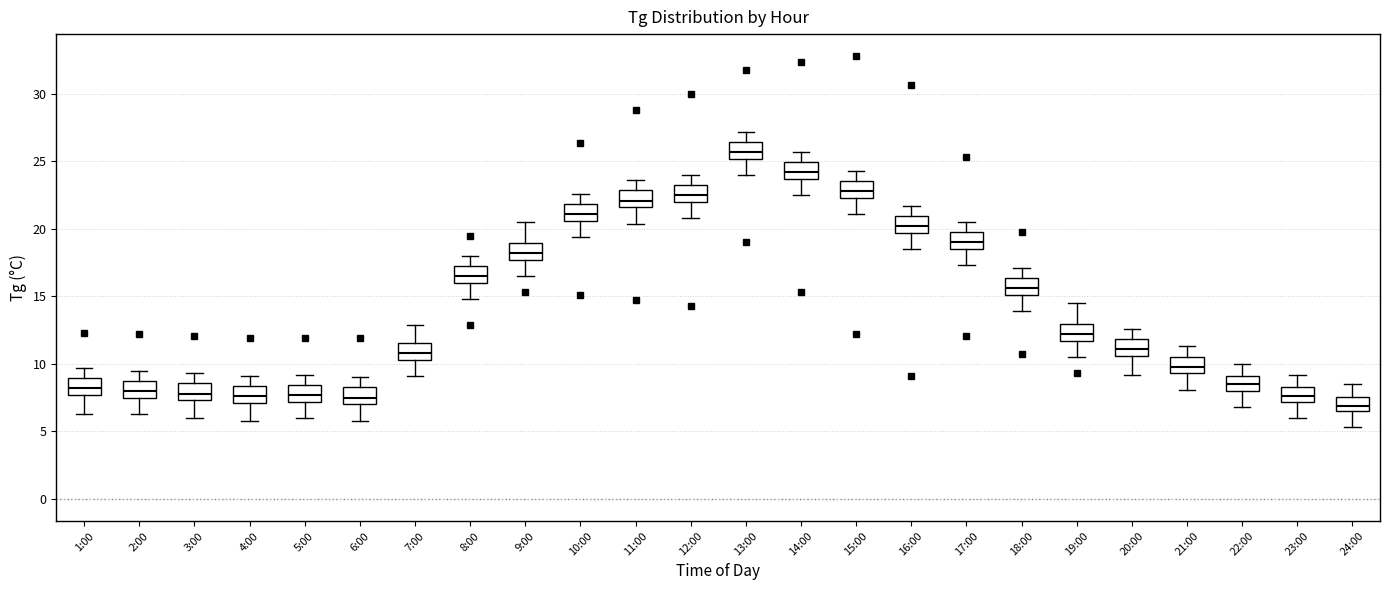

Where does the upper whisker of the box for 17:00 end on the y-axis? The values are not printed on the chart, so give them approximately, as read against the axis.

20.5